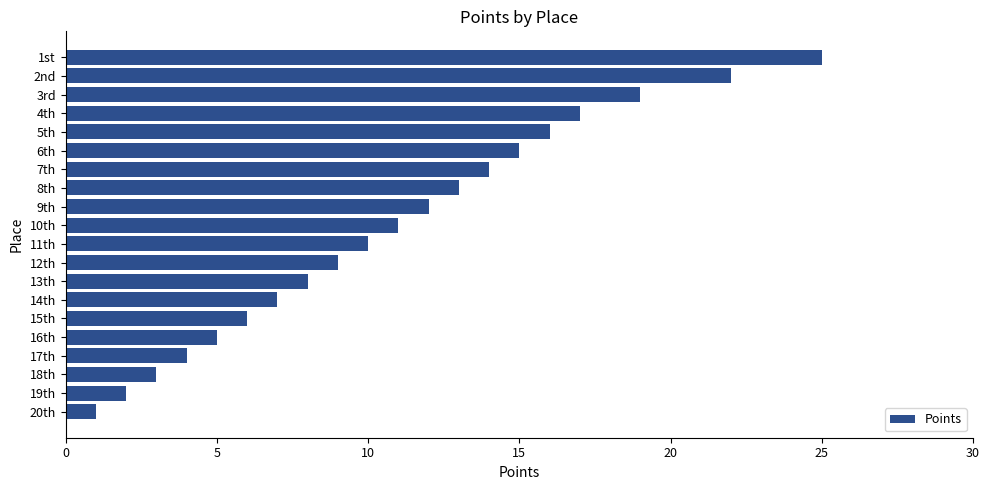

Approximately how many times larger is the value at 14th compared to 19th?

3.5